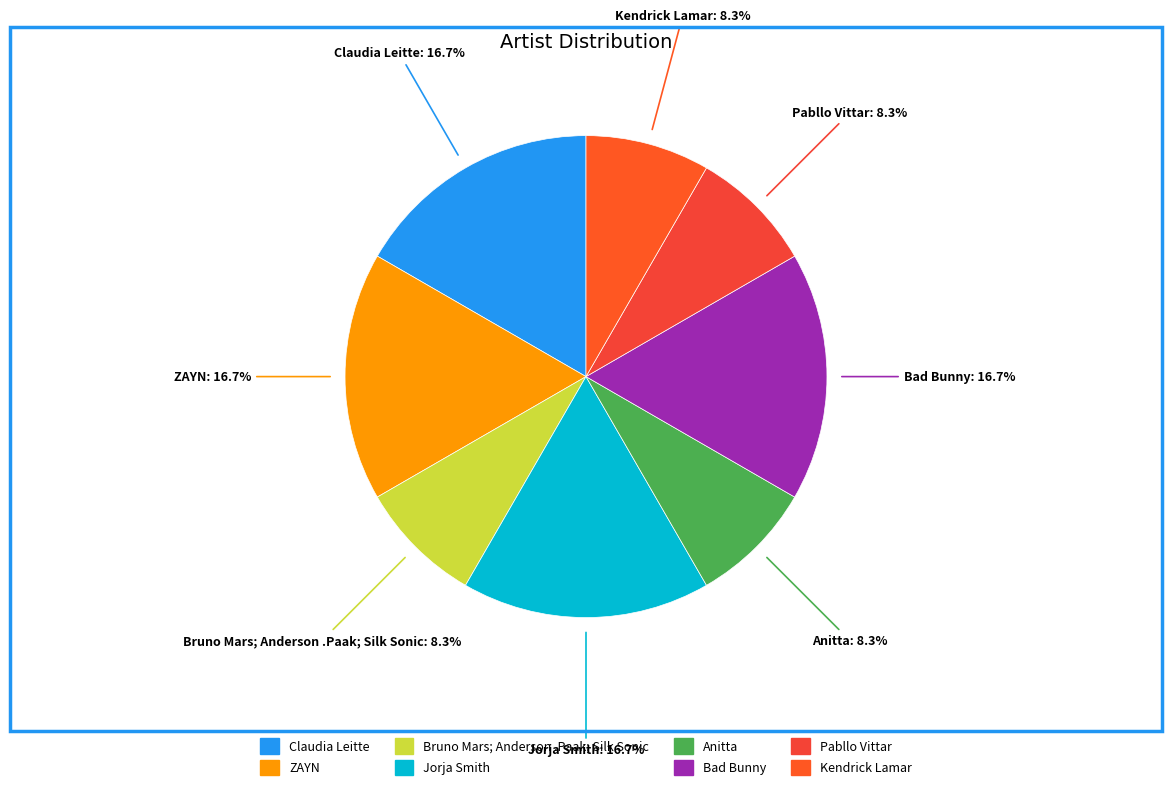

How many slices are in this pie chart?

8